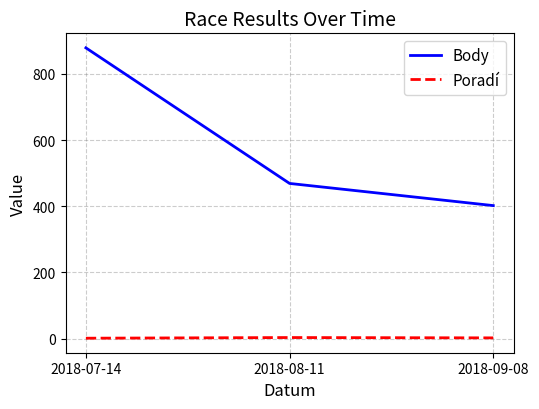

What is the spread (max minus min) of values at 2018-08-11?

466